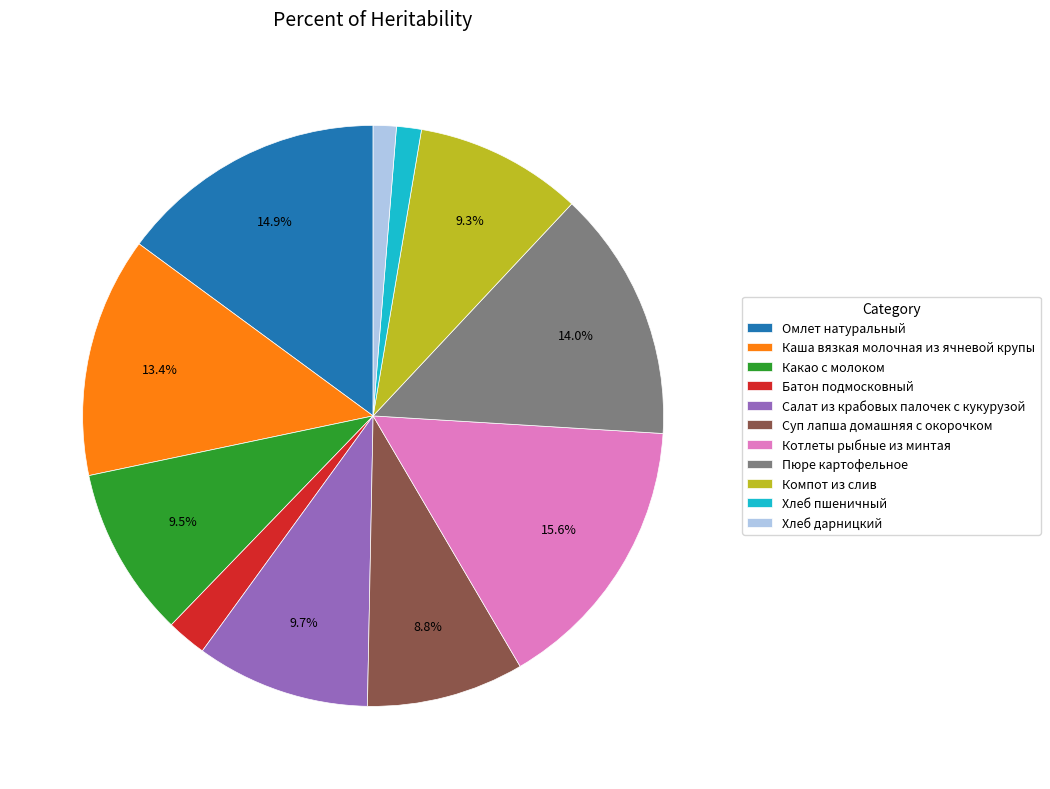

To the nearest percent, what is the difference between the largest and smallest slice percentages?

14%